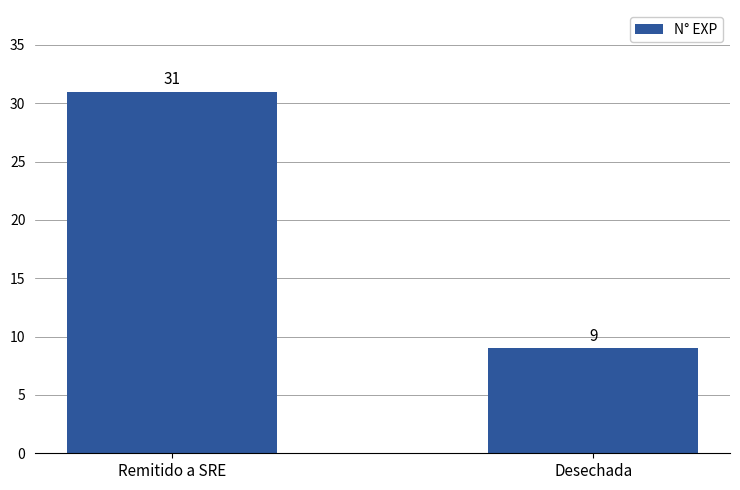

Rank the categories by value from lowest to highest.

Desechada, Remitido a SRE